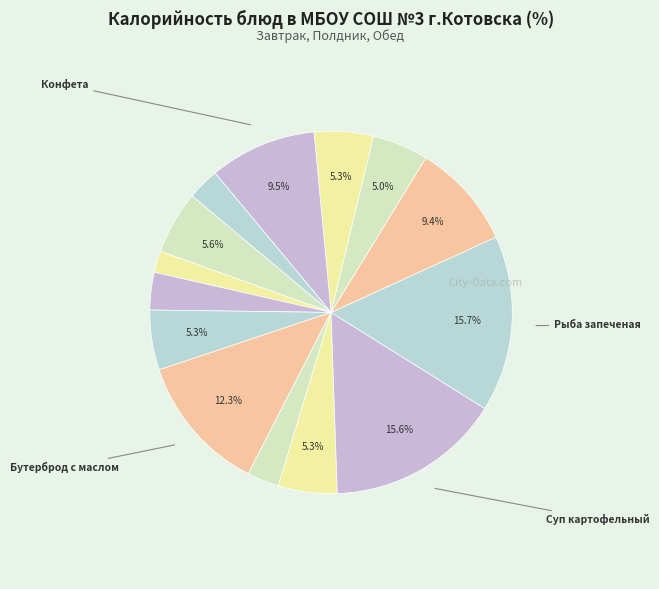

How many segments does this pie chart have?

14